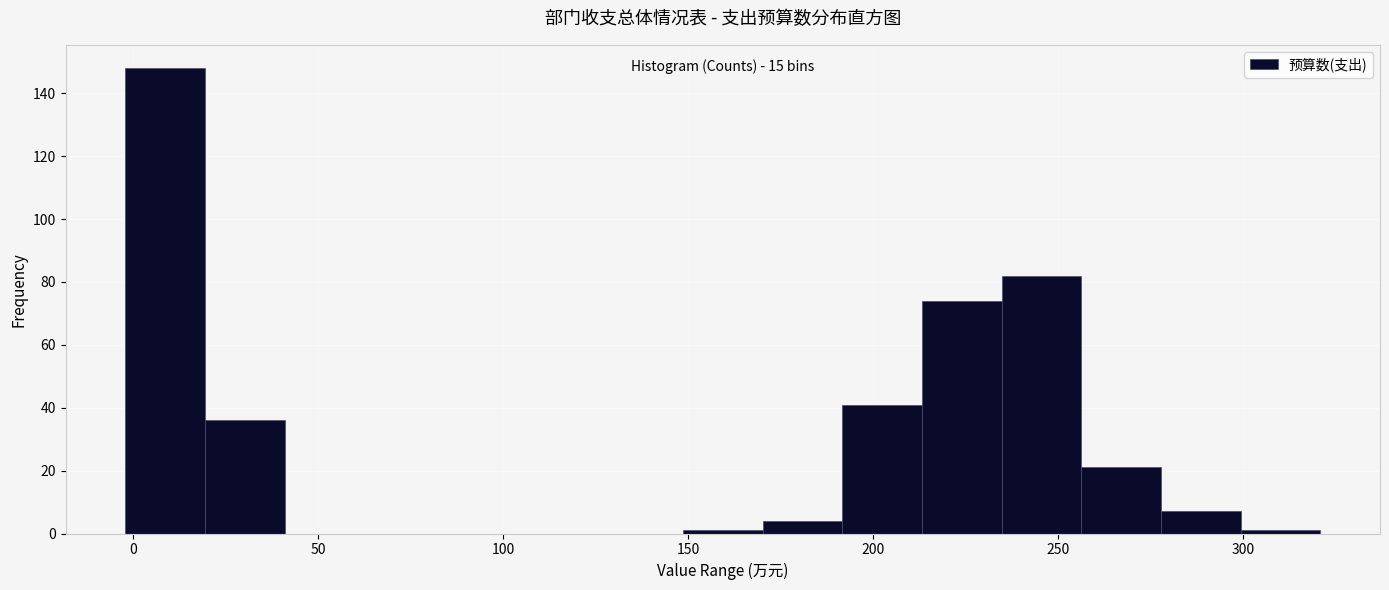

Over which range of the x-axis is the bar tallest?

0 to 20